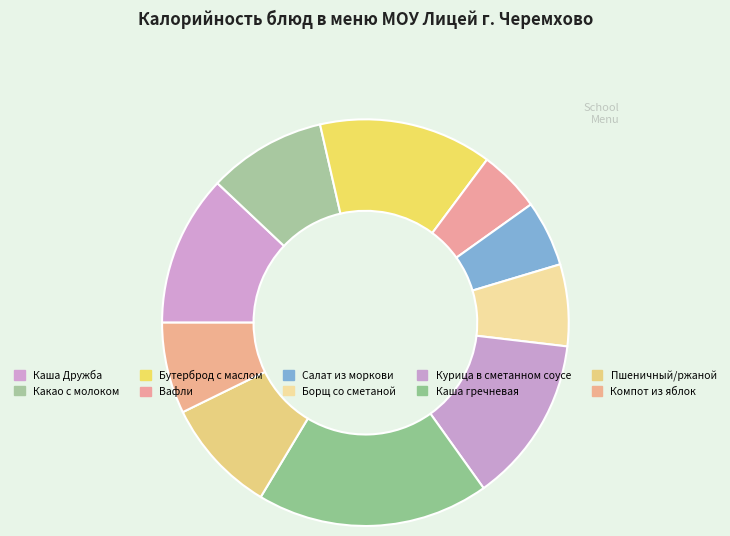

To the nearest percent, what is the difference between the Борщ со сметаной and Каша гречневая slice percentages?

12%